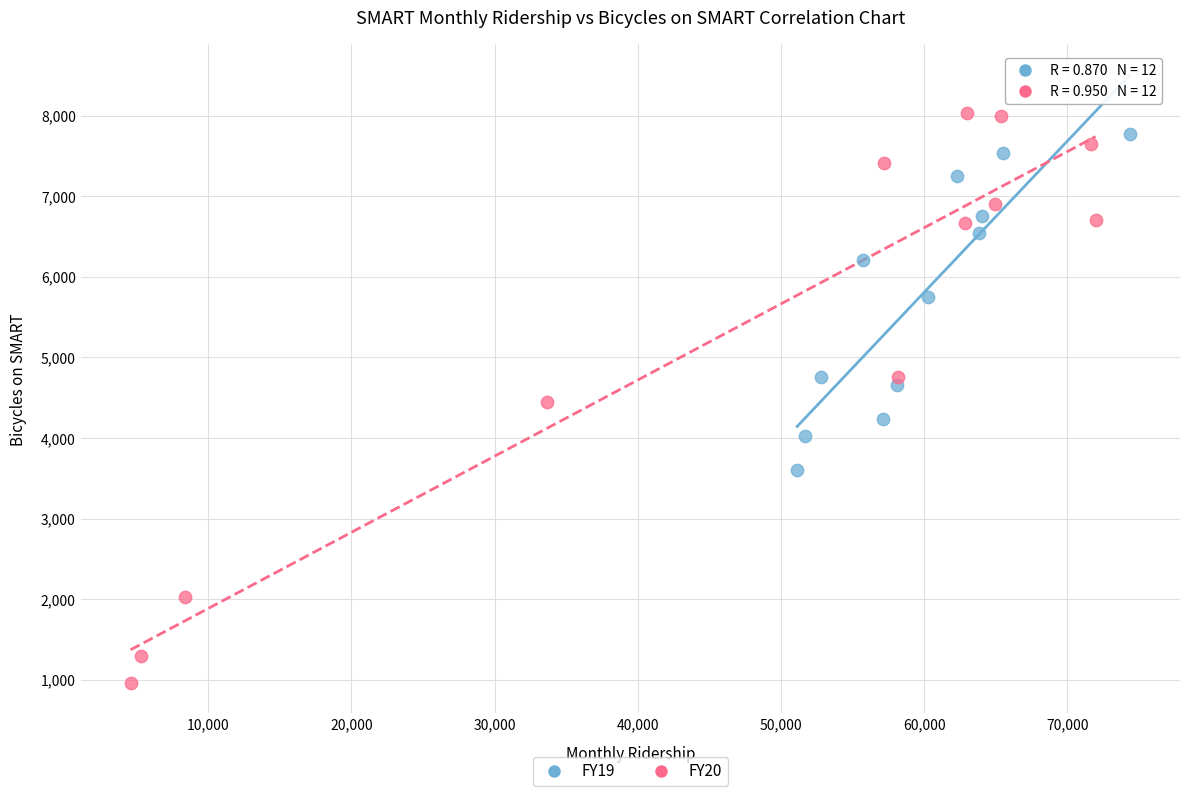

Which series has the widest spread of Y values?

FY20